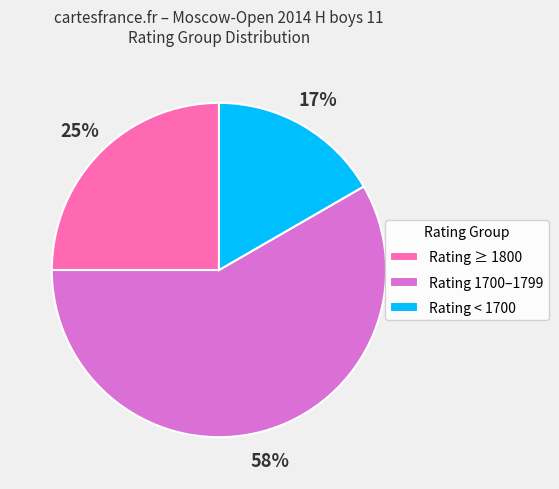

Is the sum of Rating < 1700 and Rating 1700–1799 greater than half?

Yes